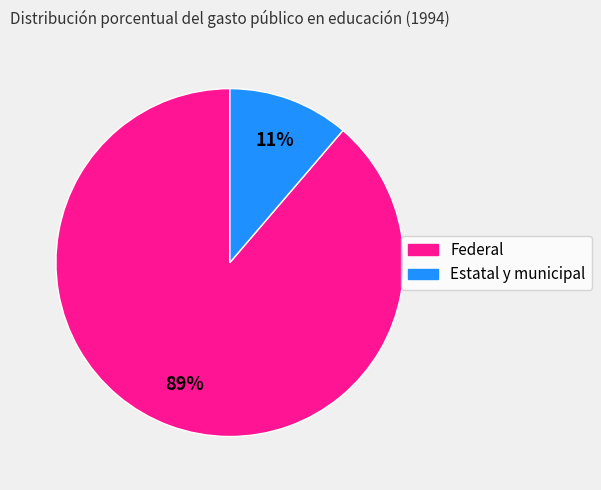

Rank the categories by value from highest to lowest.

Federal, Estatal y municipal